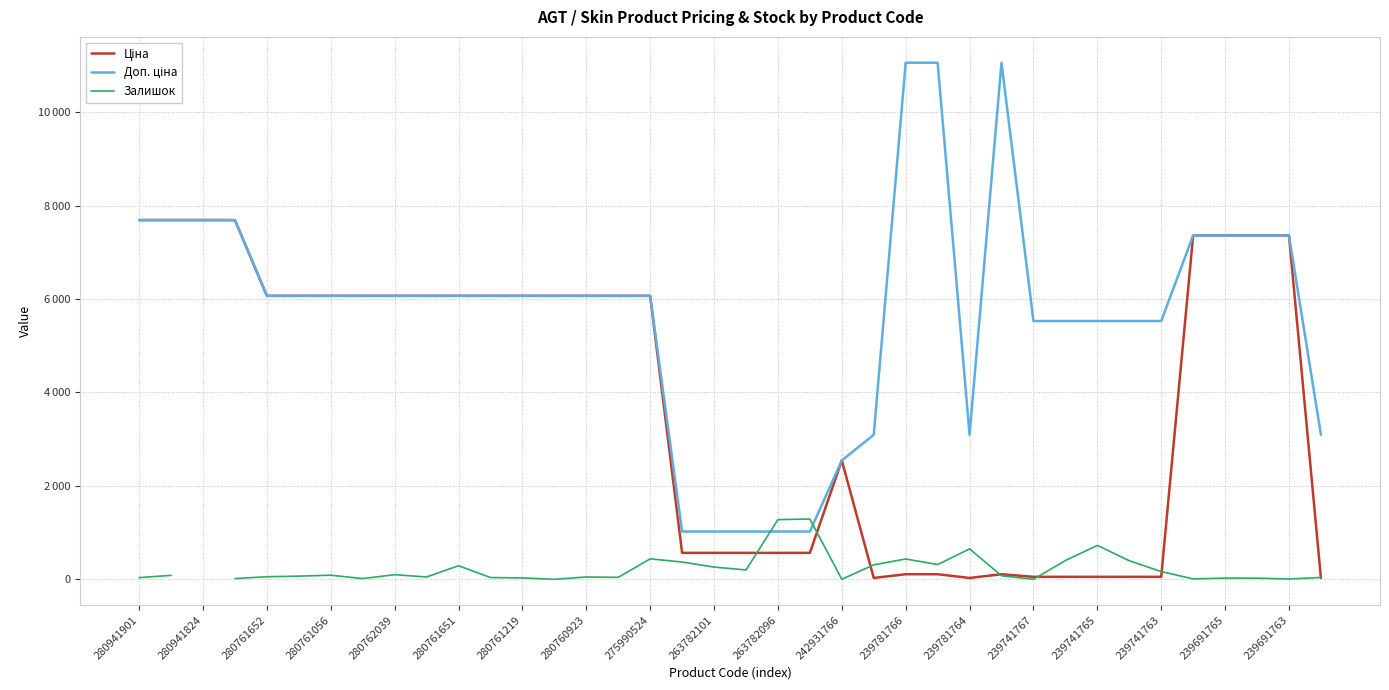

What is the label of the 5th point from the right?

33